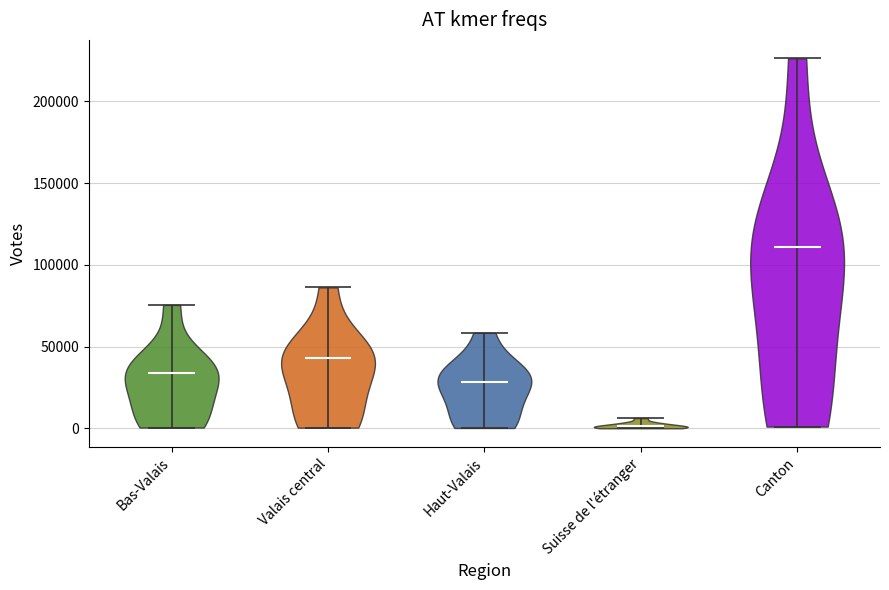

Reading left to right, read every violin against the y-axis: where its median line is, and the lowest and highest points it reaches. The values are not printed on the chart, so give them approximately, as read against the axis.

Bas-Valais: median line 35000, lowest point 0, highest point 75000
Valais central: median line 45000, lowest point 0, highest point 85000
Haut-Valais: median line 30000, lowest point 0, highest point 60000
Suisse de l'étranger: median line 0, lowest point 0, highest point 5000
Canton: median line 110000, lowest point 0, highest point 225000